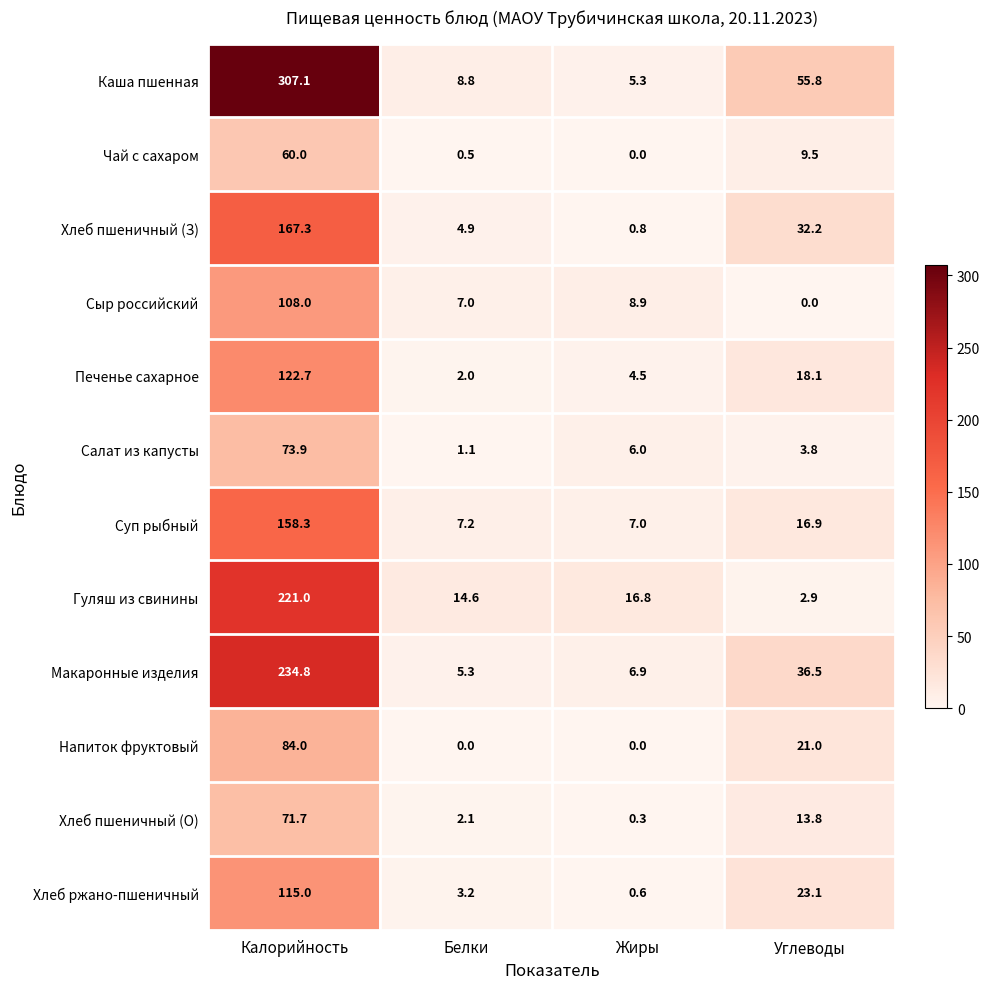

At which label is Хлеб пшеничный (О) closest to 36?

Углеводы